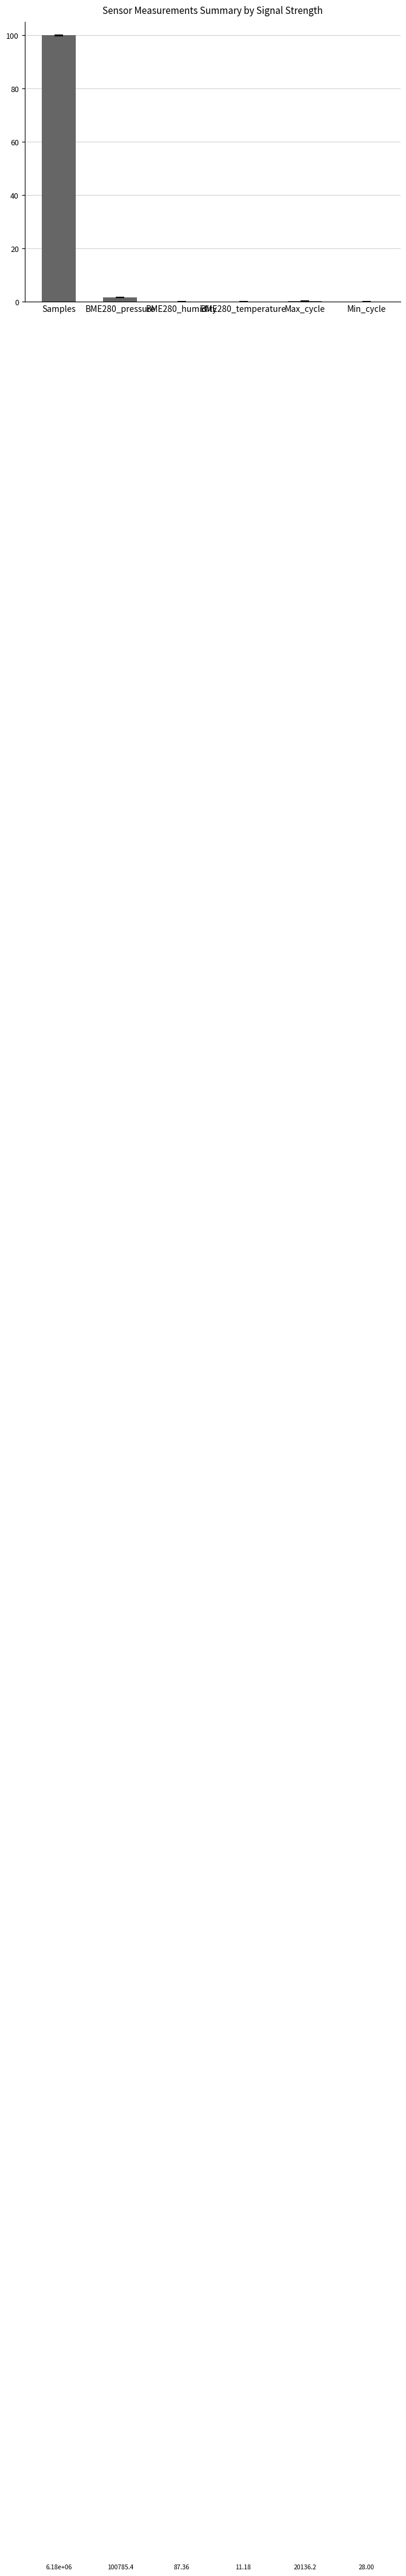

What is the sum of the values at Samples and BME280_humidity?

100.0